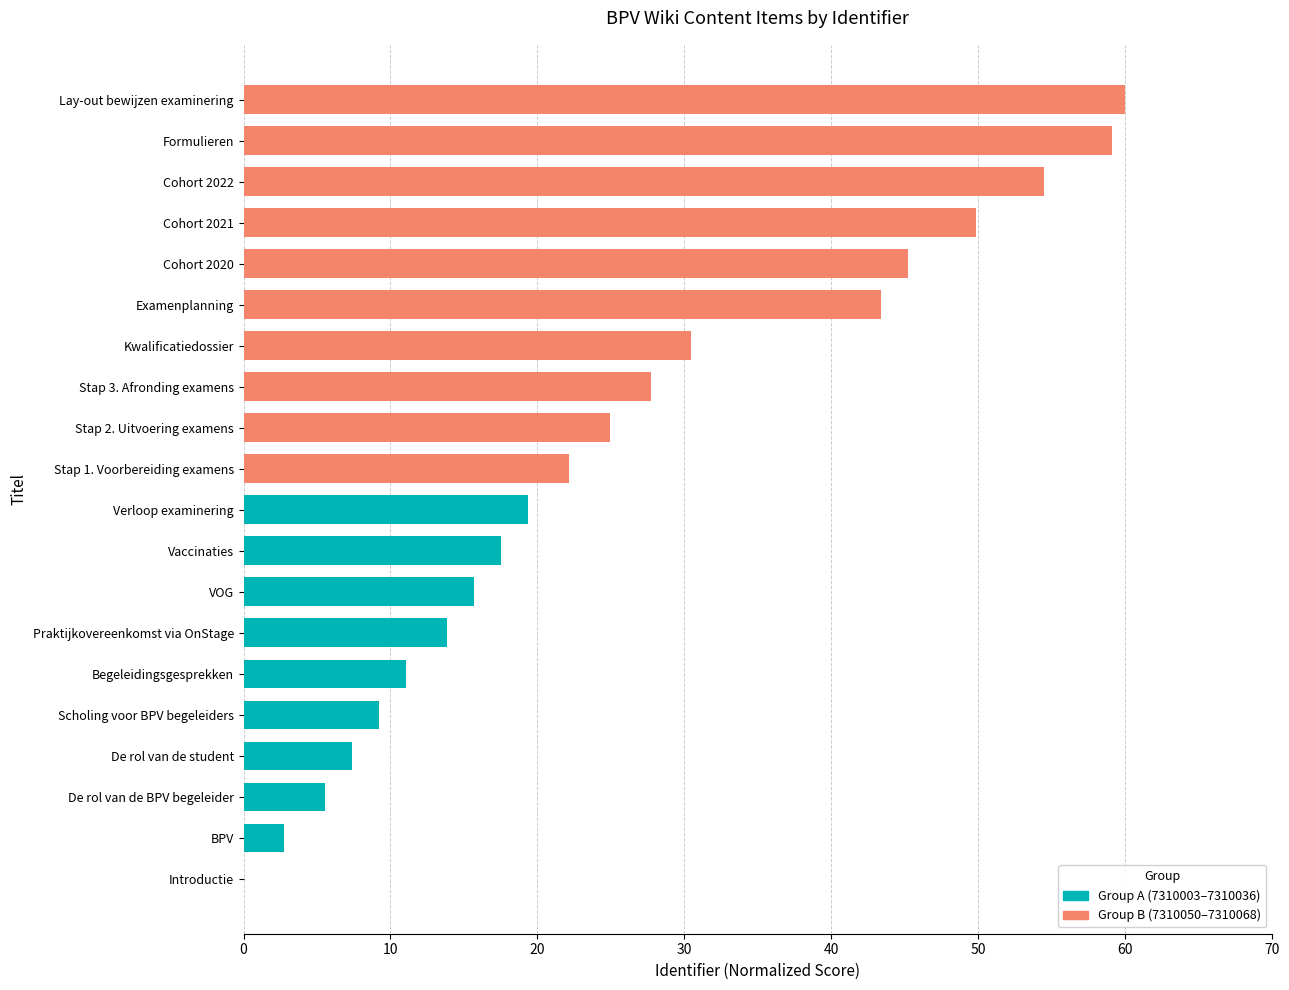

Are the bars grouped side by side (vs. stacked)?

No